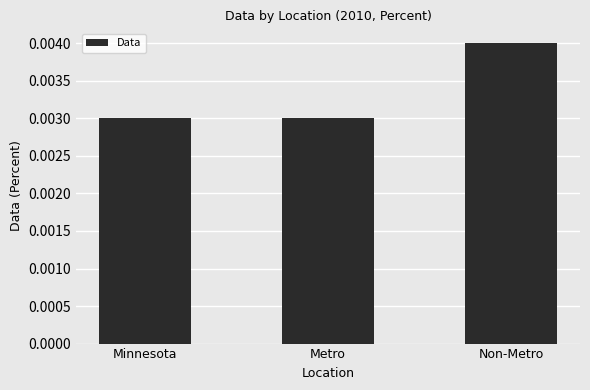

Count the number of categories in the chart.

3